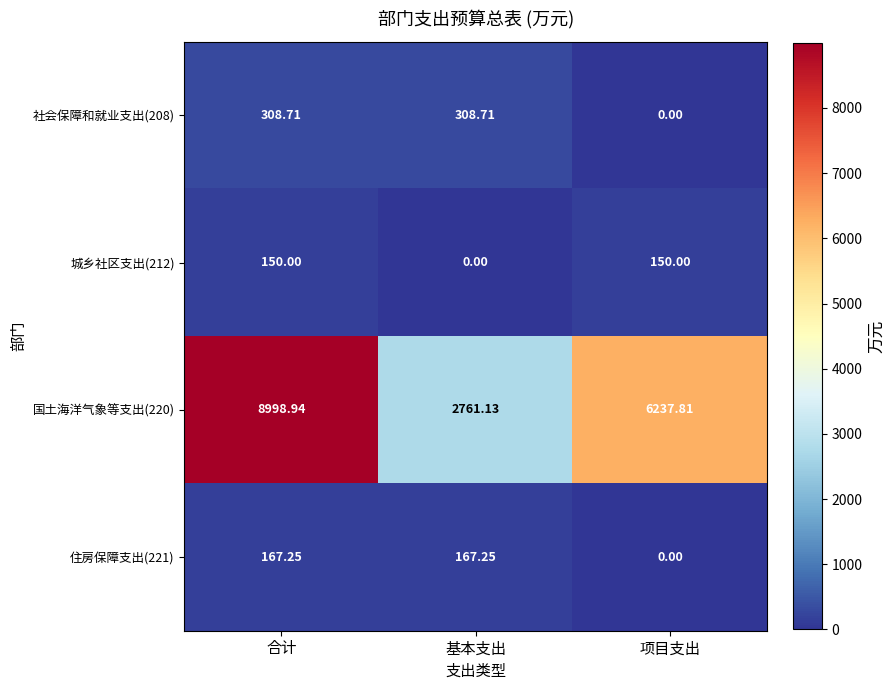

What is the total value across all series at 基本支出?

3237.1